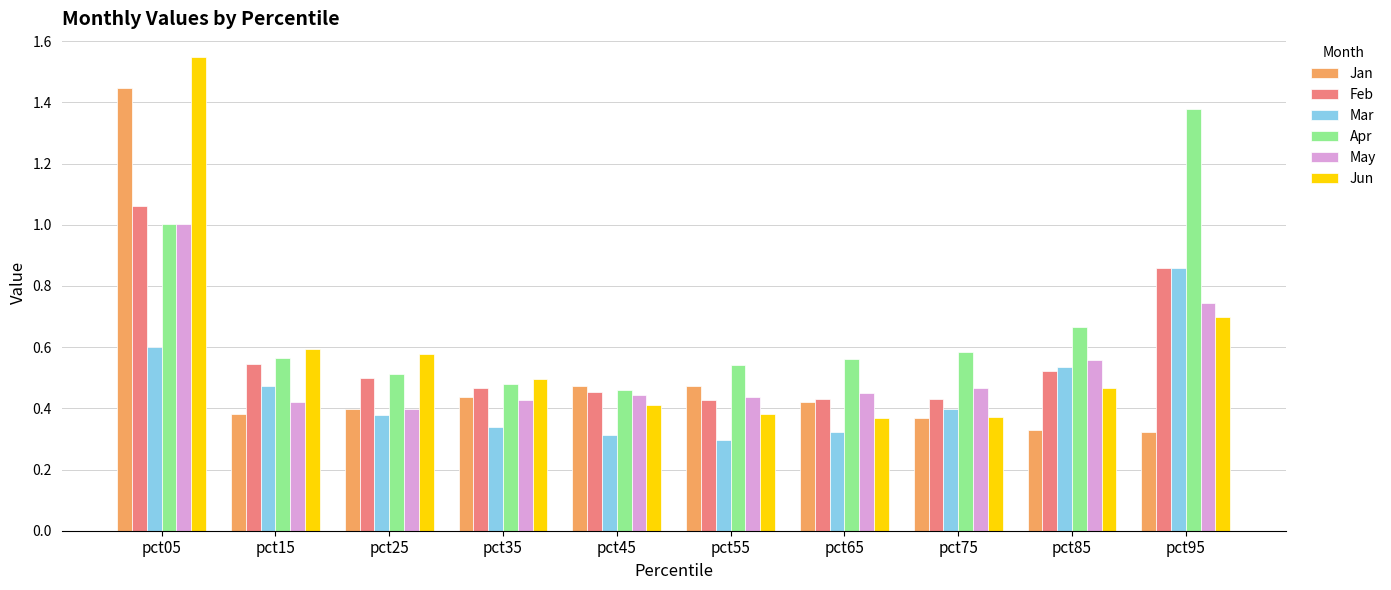

What is the sum of all Jun values?

5.9